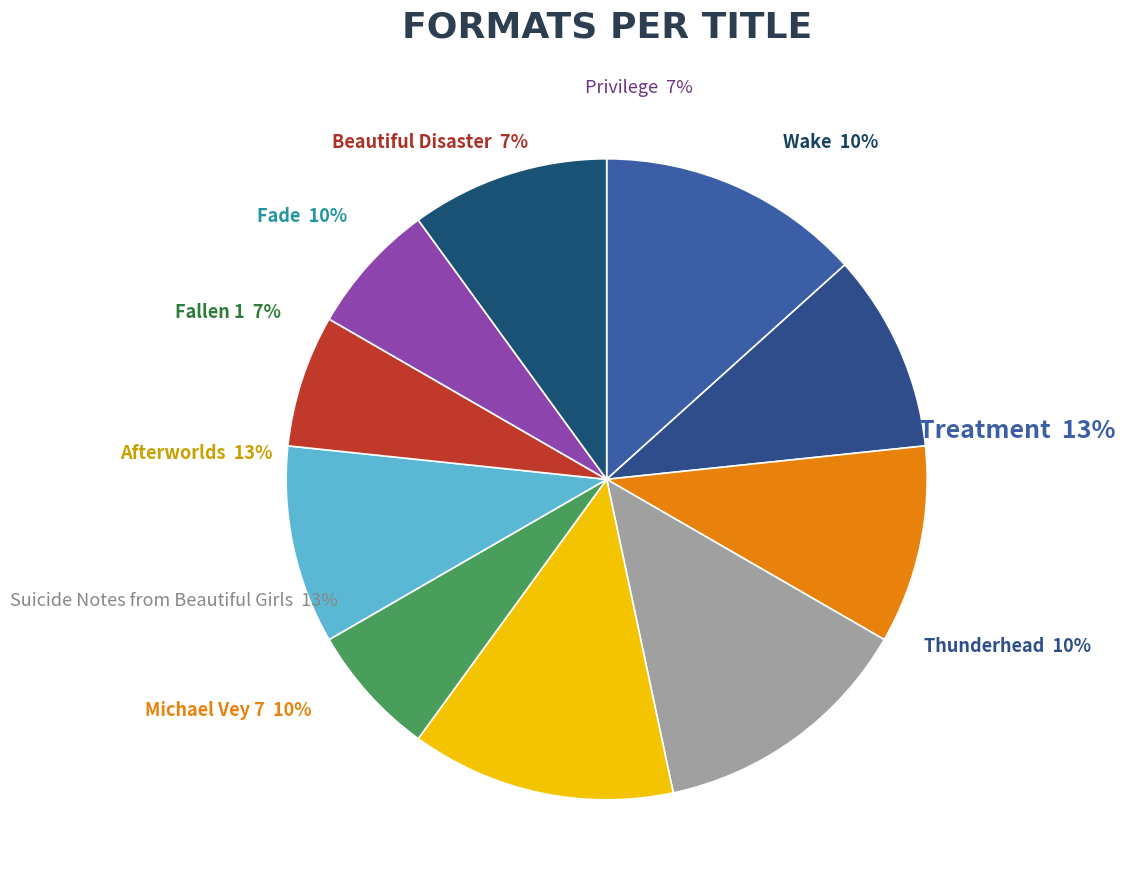

Which category has the biggest portion of the pie?

Afterworlds